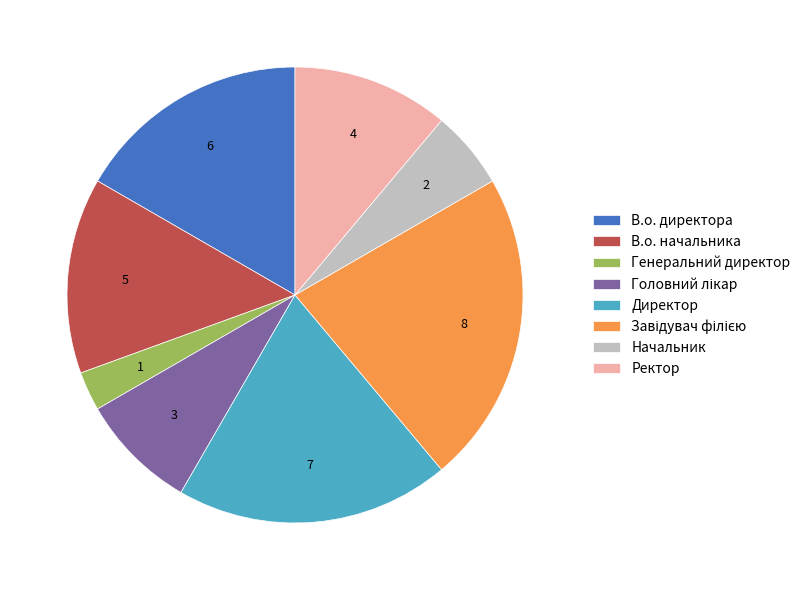

Is В.о. директора the majority of the pie?

No